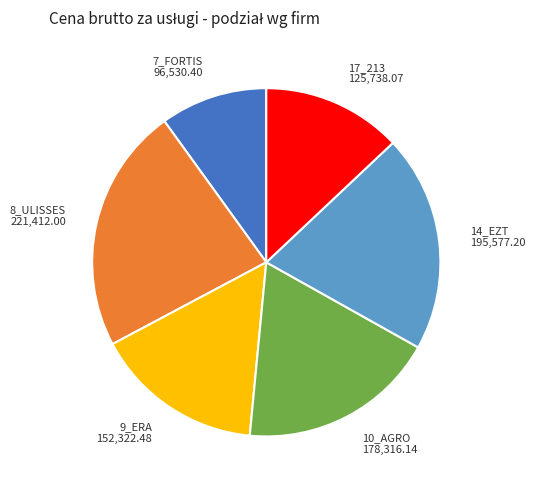

Is it true that 8_ULISSES is 37% of the pie?

False